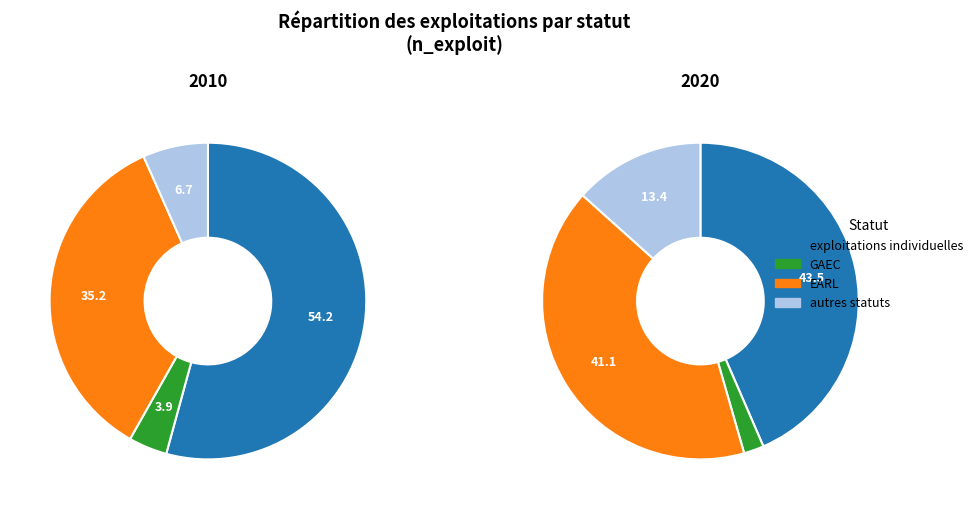

Which slice is the smallest?

GAEC